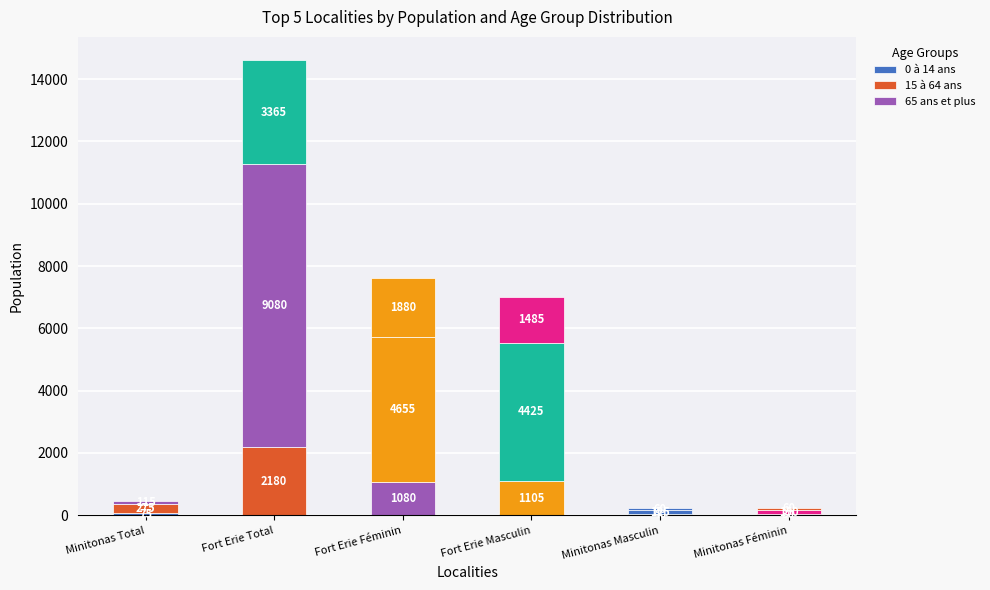

How many distinct data groups are displayed?

3